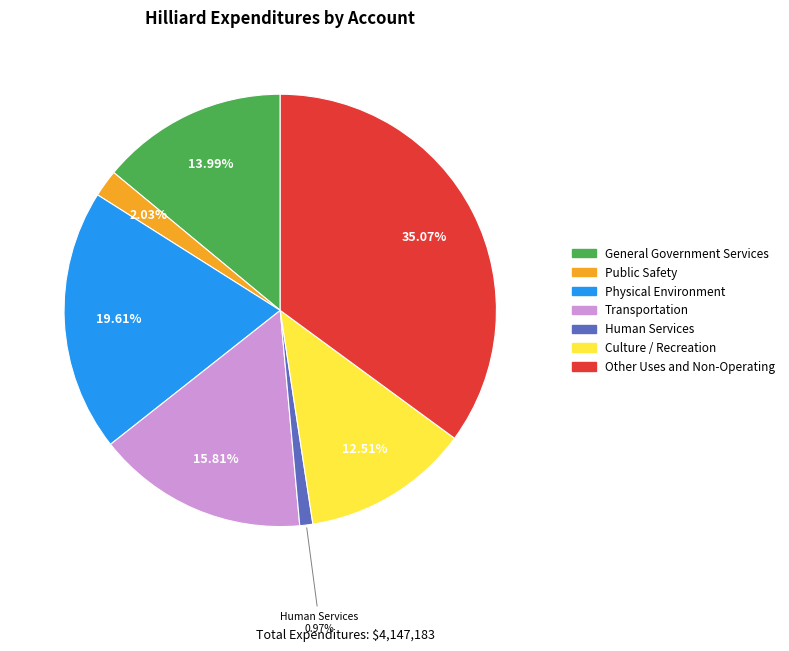

To the nearest percent, what is the average slice percentage?

14%